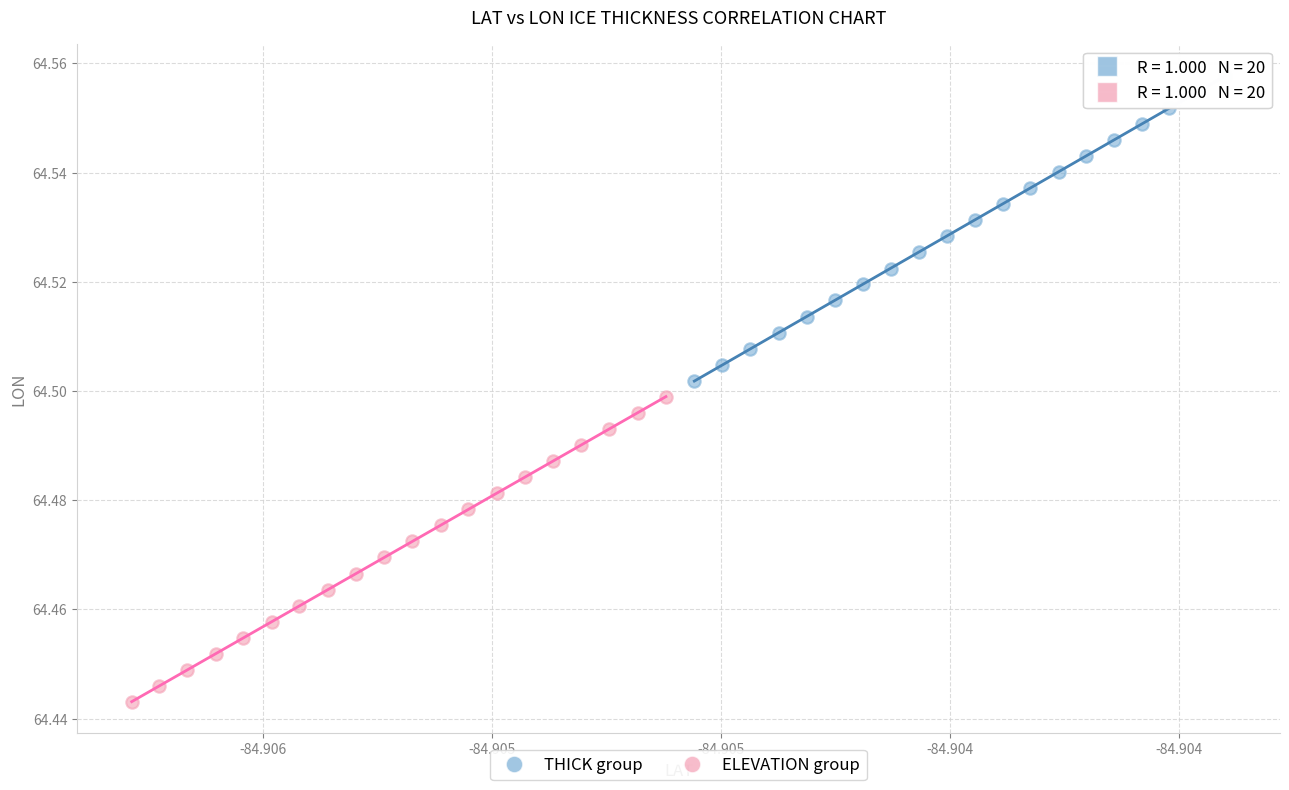

Which series has the widest spread of Y values?

ELEVATION group